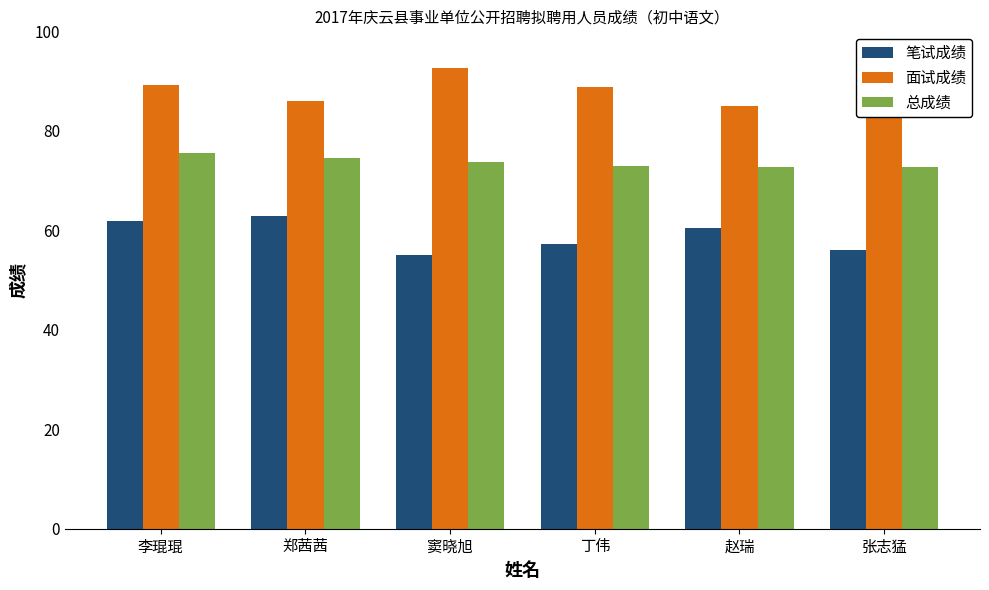

The value of 总成绩 at 张志猛 is 46.8. True or false?

False